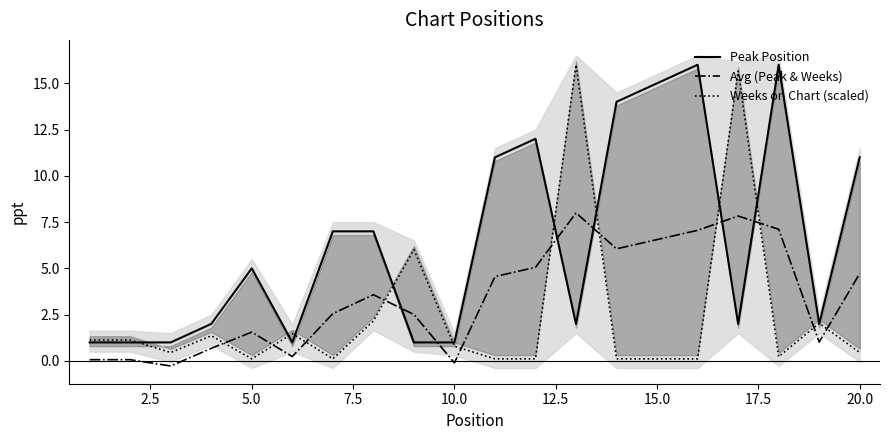

True or false: Peak Position has a value of 15.9 at 20.0.

False